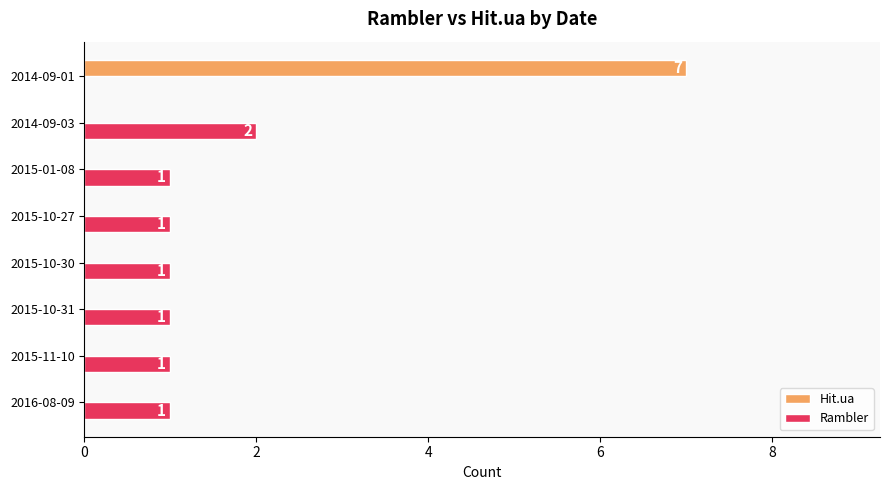

The Hit.ua series shows 5 at 2015-01-08. True or false?

False